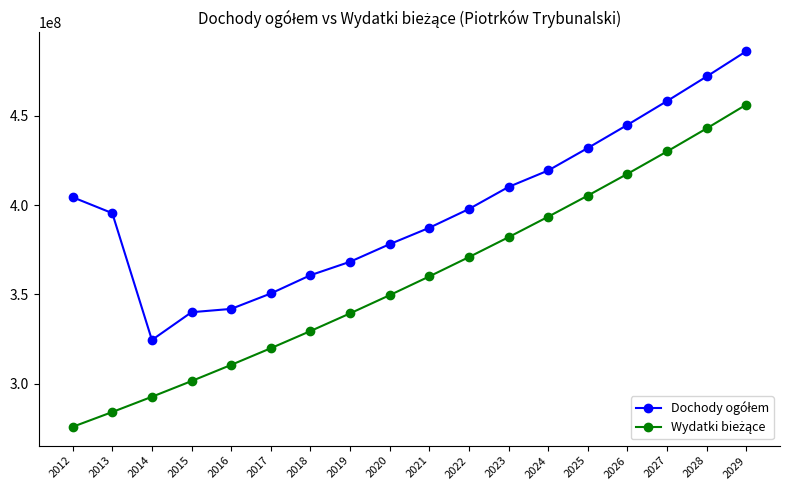

What is the difference between the highest and lowest values at 2017?

30611028.0